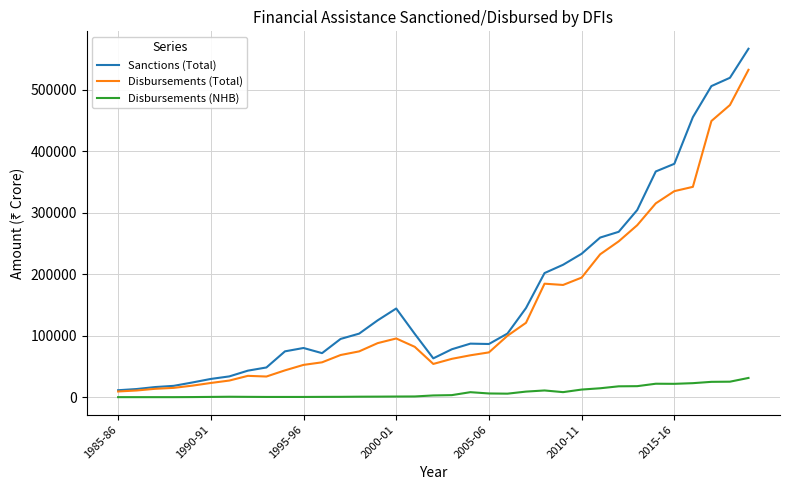

What is the difference between the second highest and second lowest values in the Sanctions (Total) series?

506600